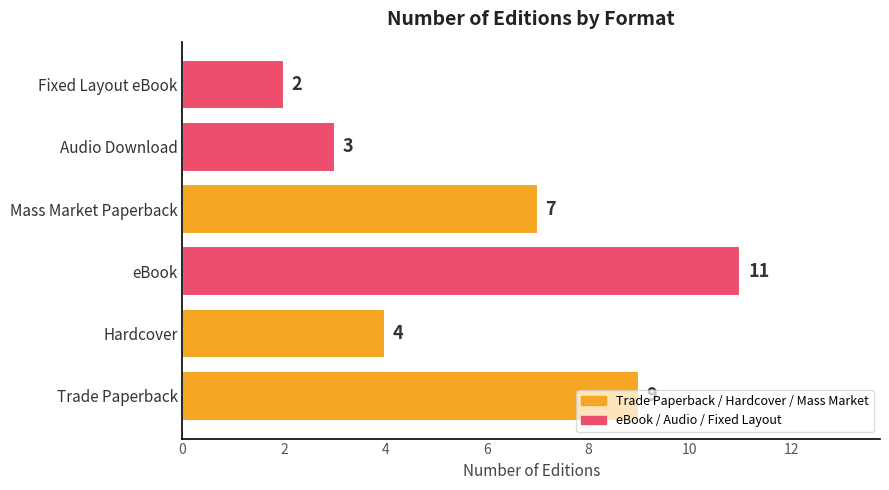

What is the difference between the maximum and minimum values?

9